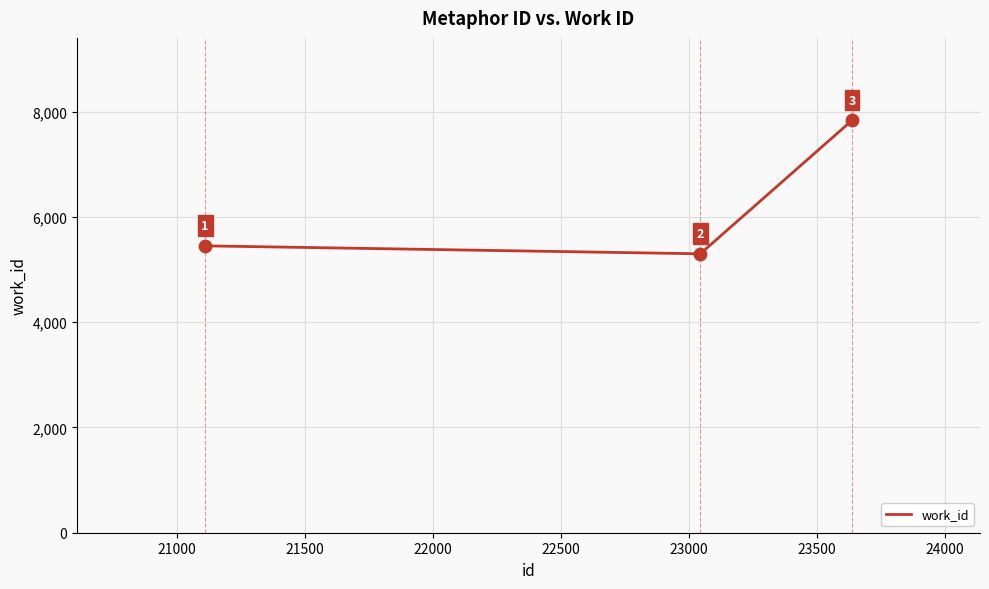

What is the greatest value displayed?

7837